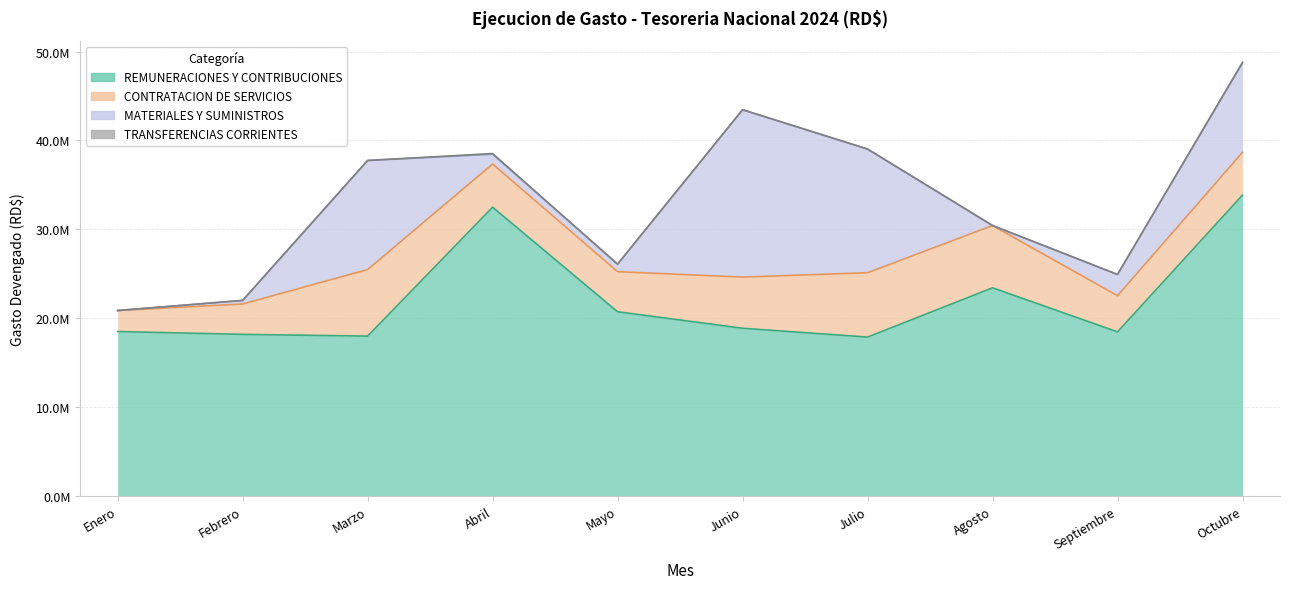

What is the difference between the maximum and minimum values in the CONTRATACION DE SERVICIOS series?

5125317.7